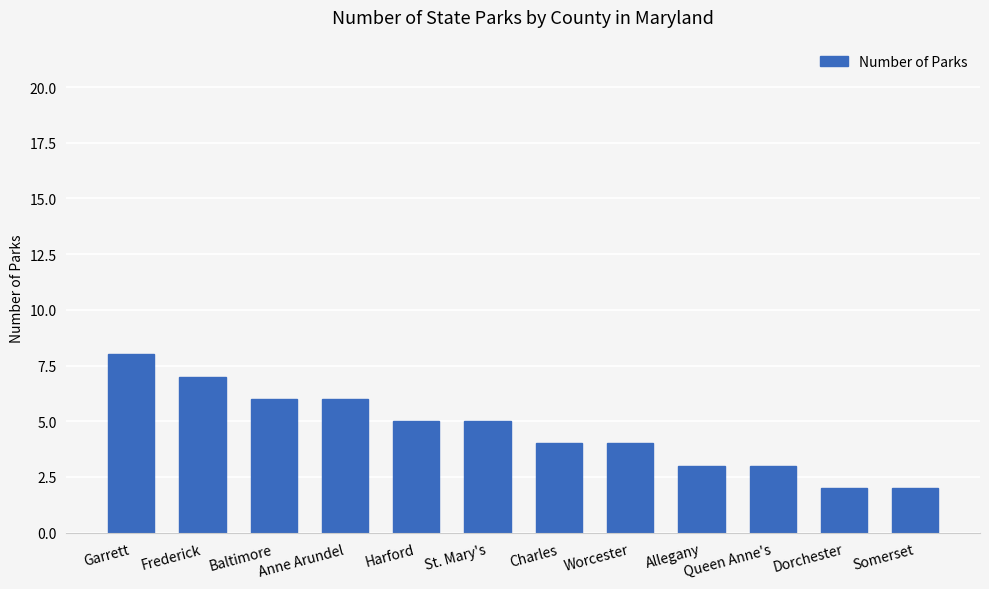

What is the maximum value shown in the chart?

8